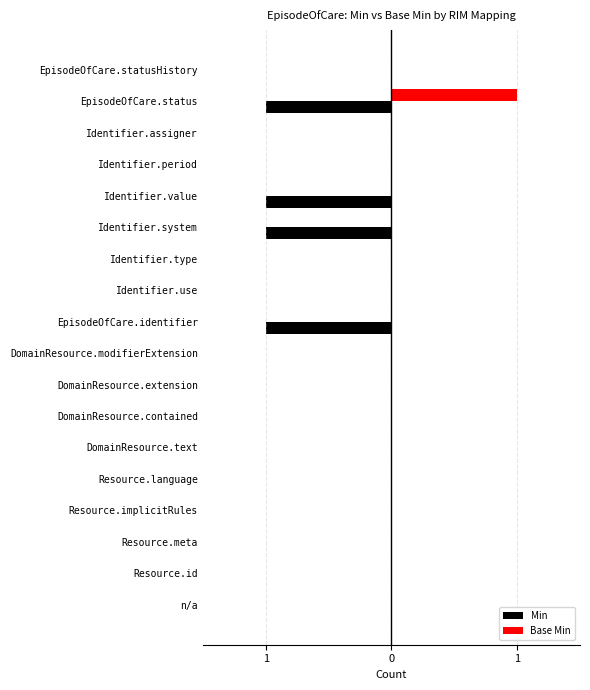

What are all the series names shown in the legend?

Min, Base Min